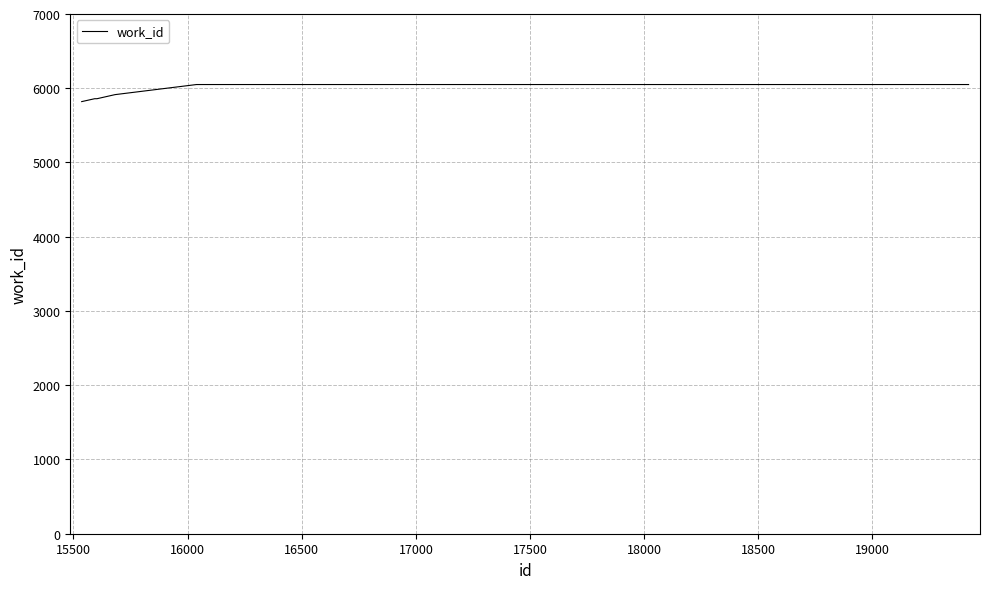

Does the chart display data point markers on the line(s)?

No